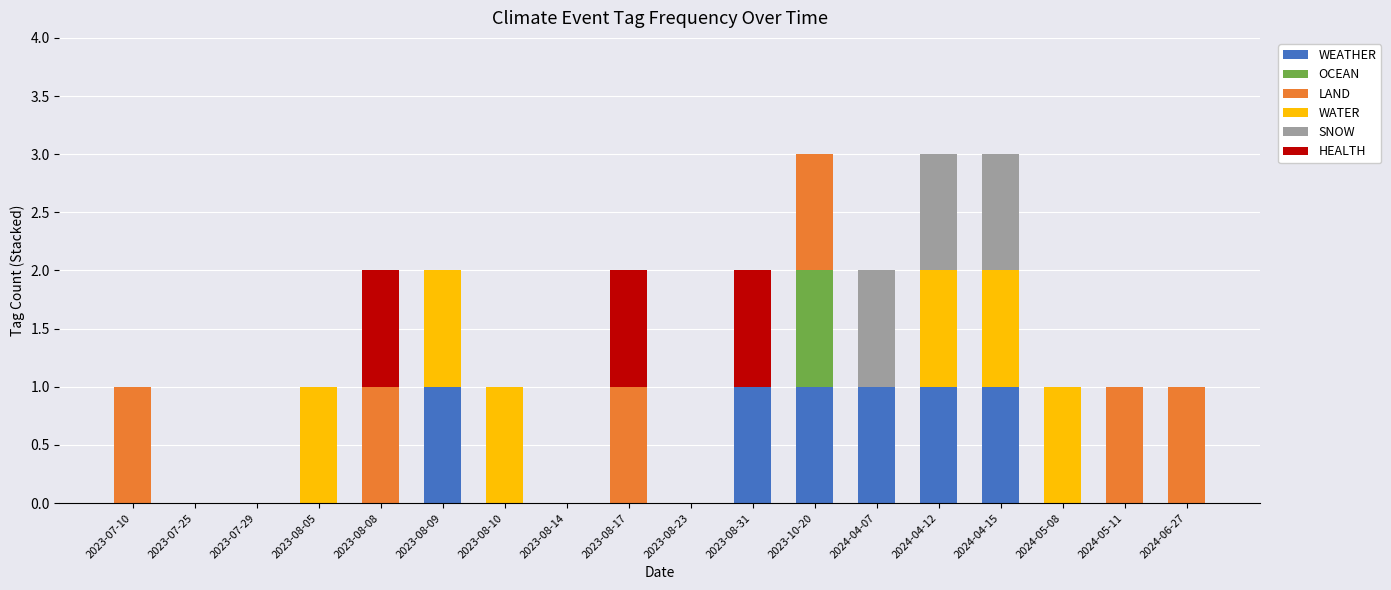

What position from the right is 2024-05-08?

3